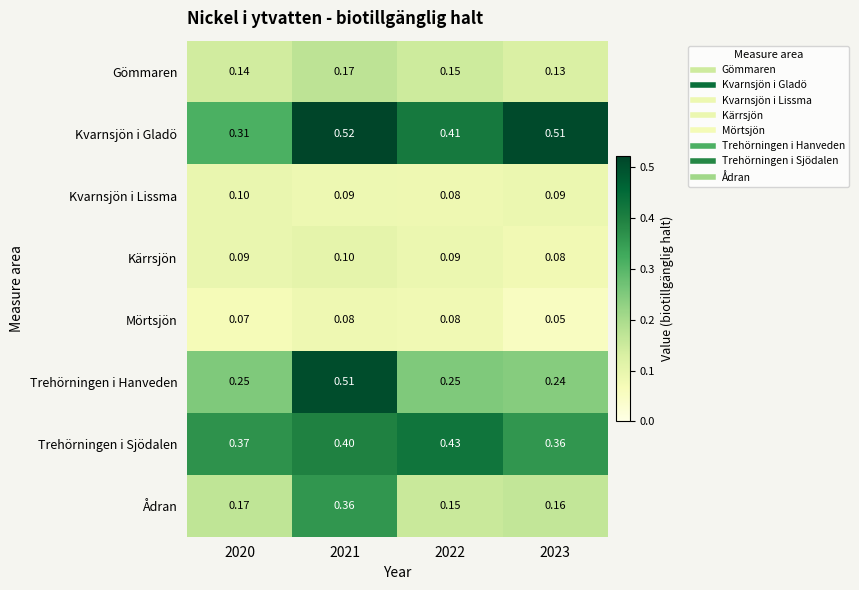

Which series has the largest total across all categories?

Kvarnsjön i Gladö